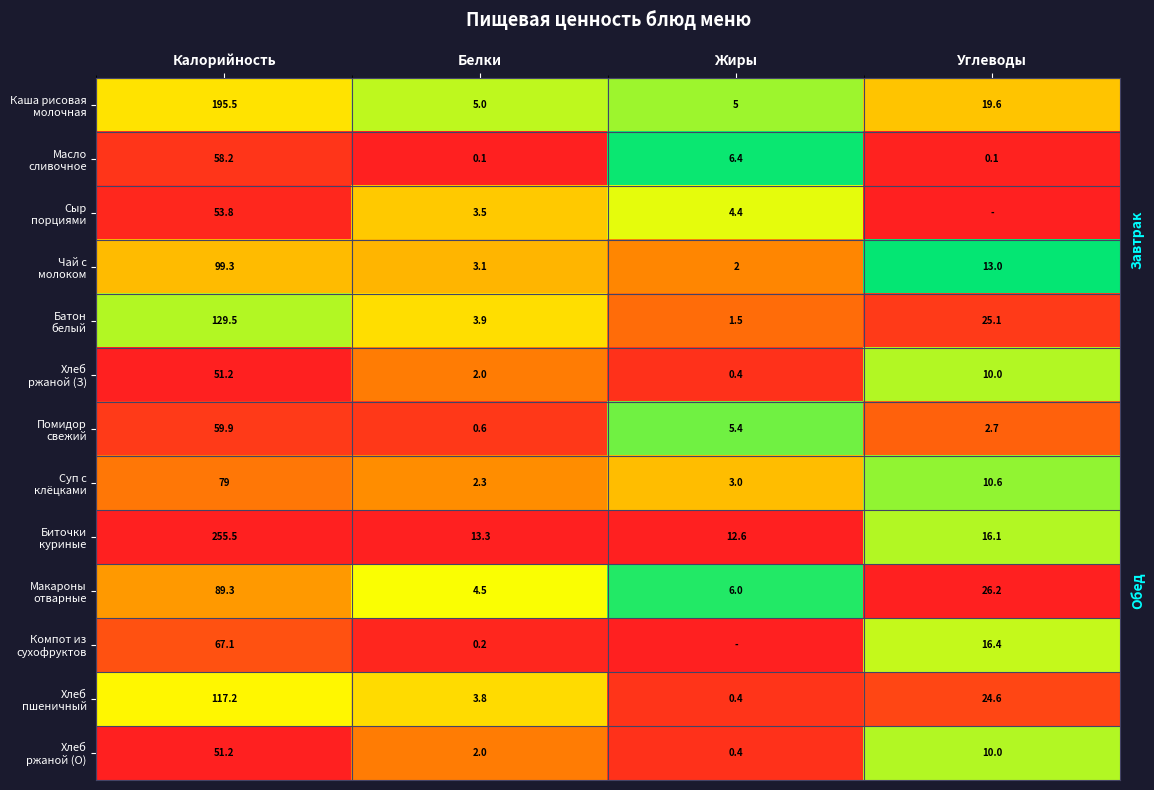

What is the total value across all series at Белки?

44.3